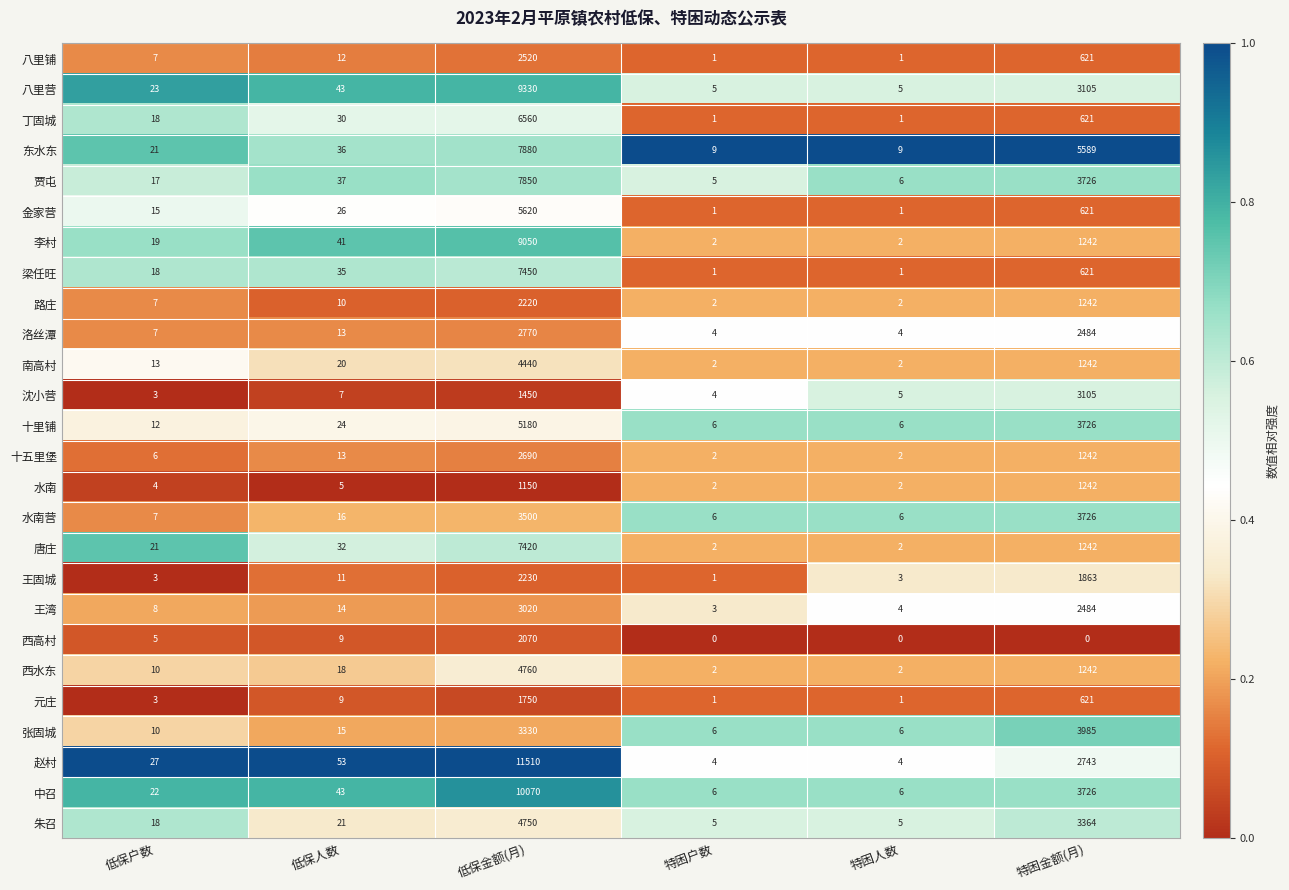

What is the lowest value of the 八里营 series?

5